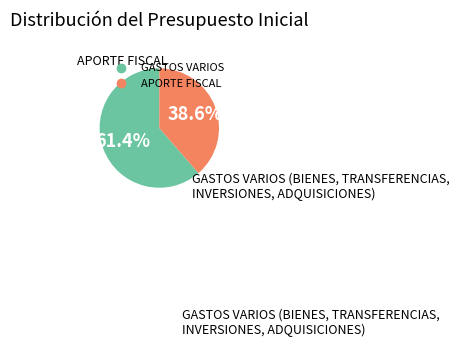

Does any single category account for the majority?

Yes